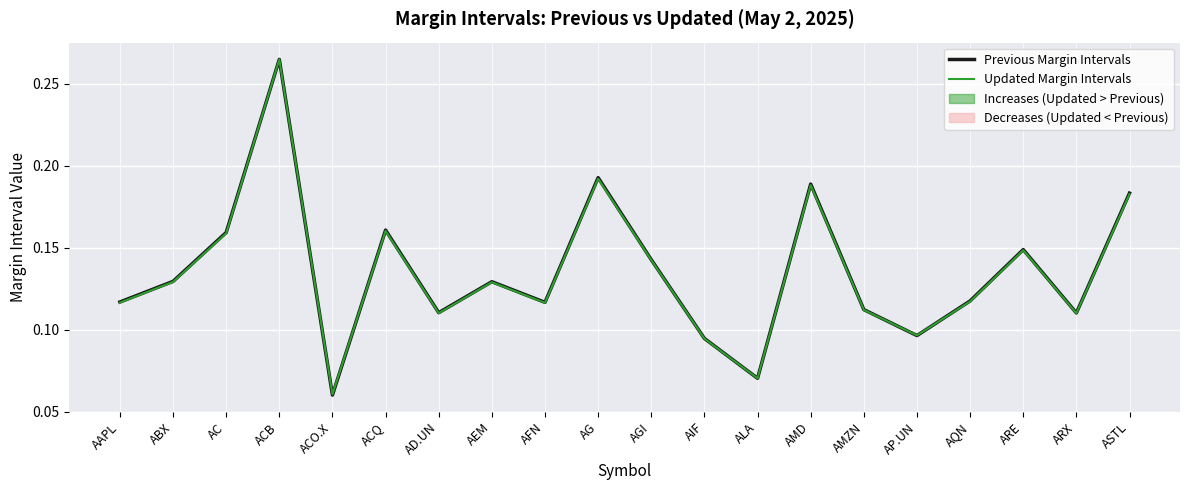

What is the label of the 7th point from the left?

AD.UN